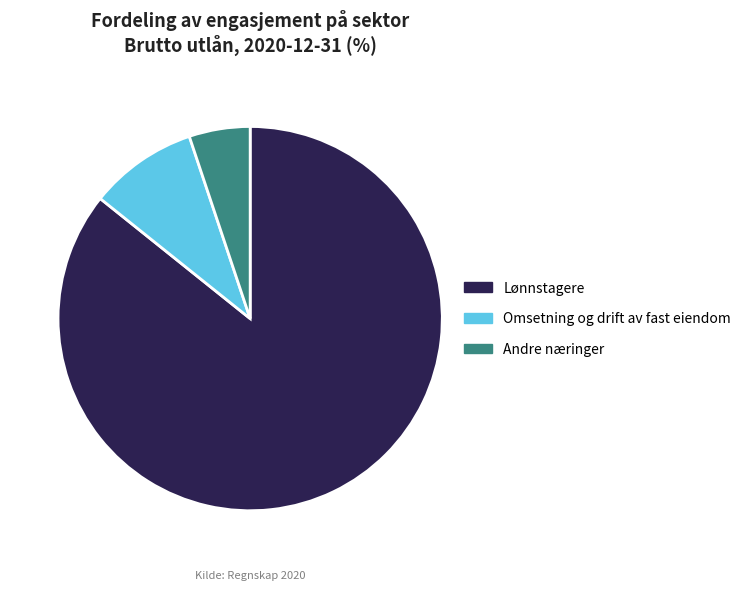

Rank the categories by value from lowest to highest.

Andre næringer, Omsetning og drift av fast eiendom, Lønnstagere